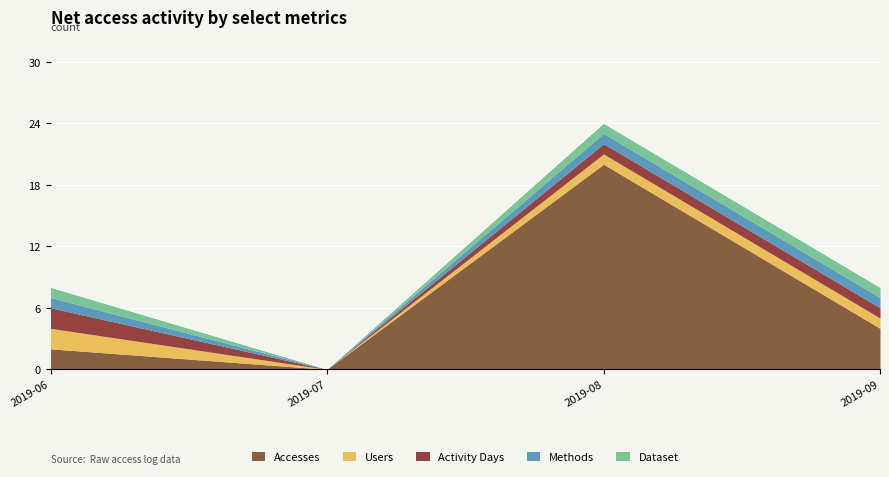

Rank the series by their maximum value, from highest to lowest.

Accesses, Users, Activity Days, Methods, Dataset